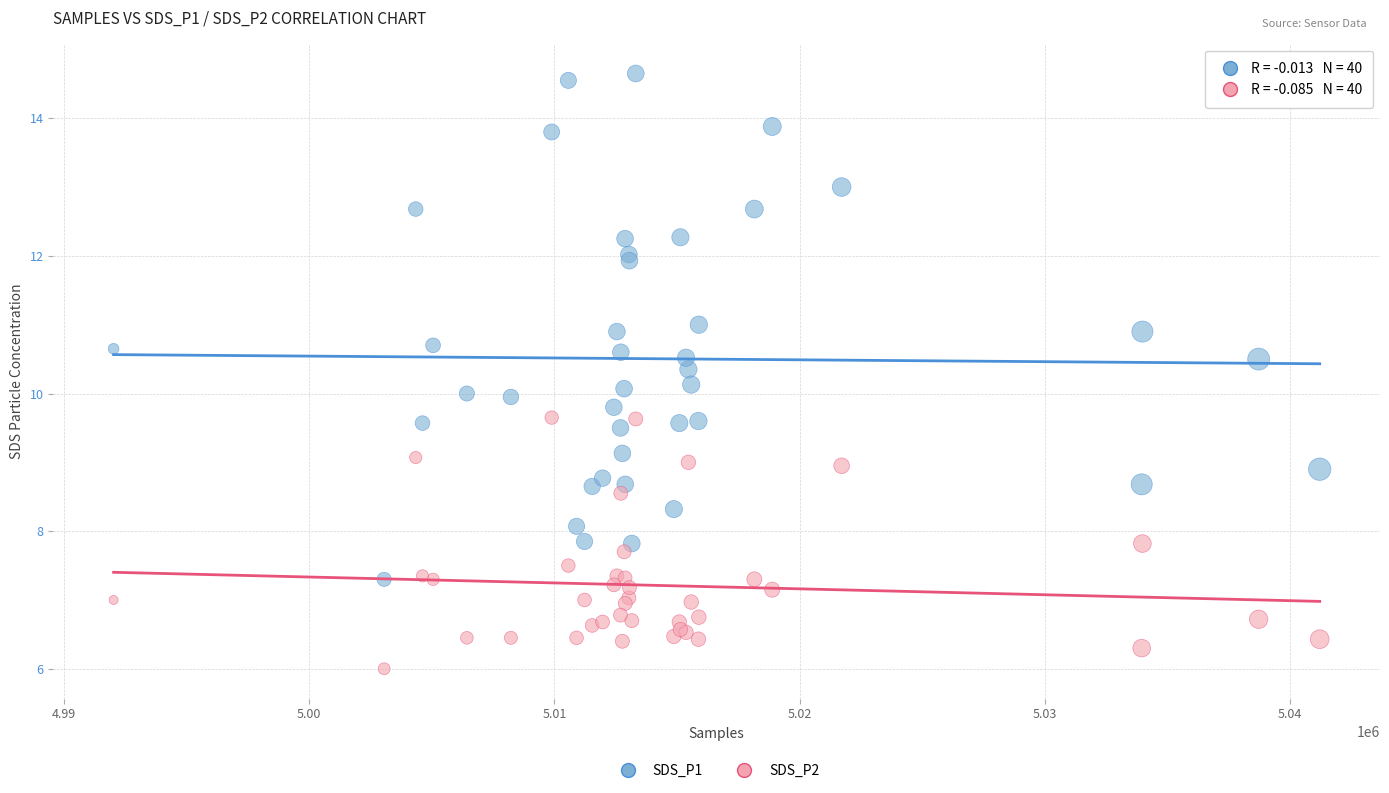

Which series reaches the maximum Y coordinate?

SDS_P1